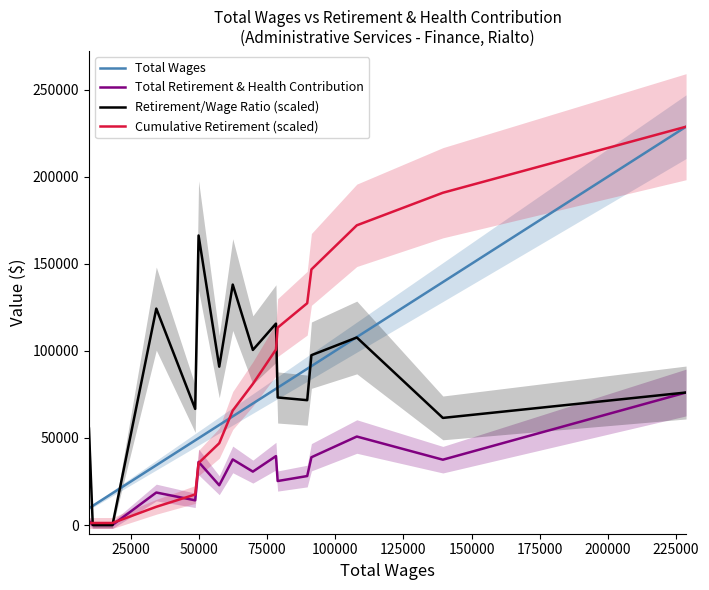

True or false: Total Wages and Total Retirement & Health Contribution intersect in this chart.

False